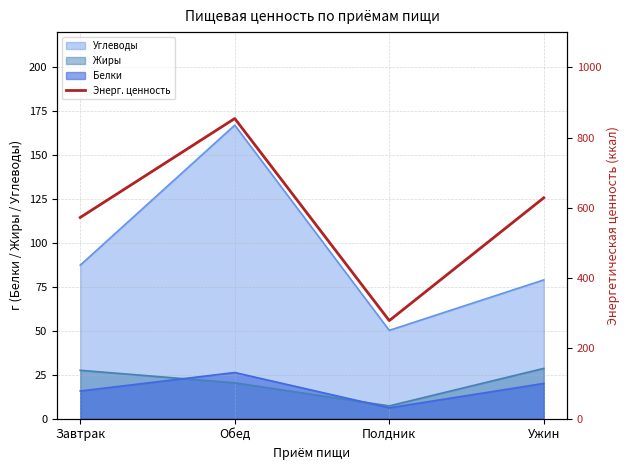

What is the maximum value for Углеводы?

167.1